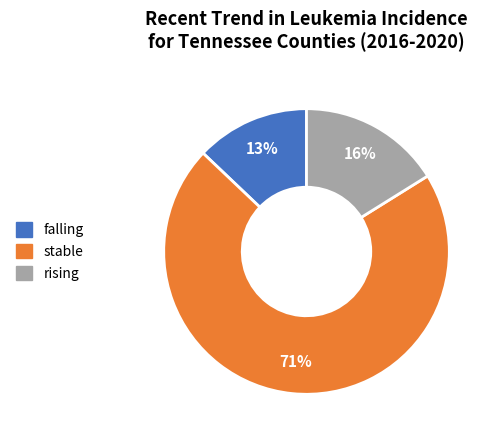

How many slices are in this pie chart?

3